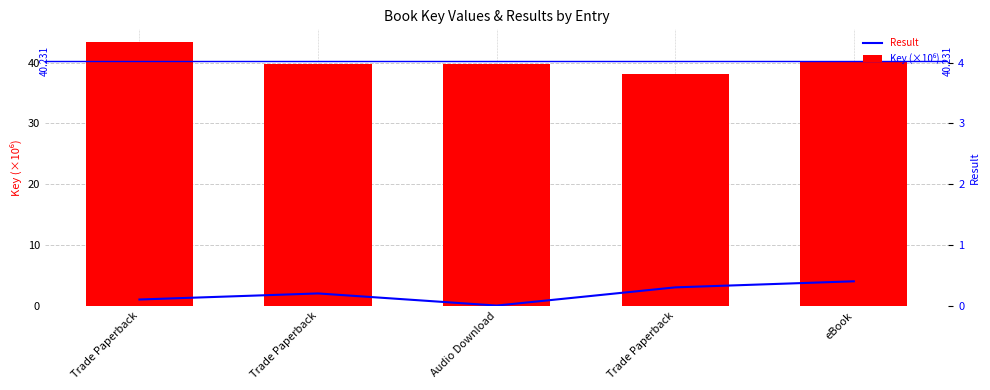

Reading left to right, list all the values displayed in this chart.

Result: Trade Paperback=1.0	Trade Paperback=2.0	Audio Download=0.0	Trade Paperback=3.0	eBook=4.0
Key (×10⁶): Trade Paperback=43.3	Trade Paperback=39.7	Audio Download=39.7	Trade Paperback=38.2	eBook=40.1